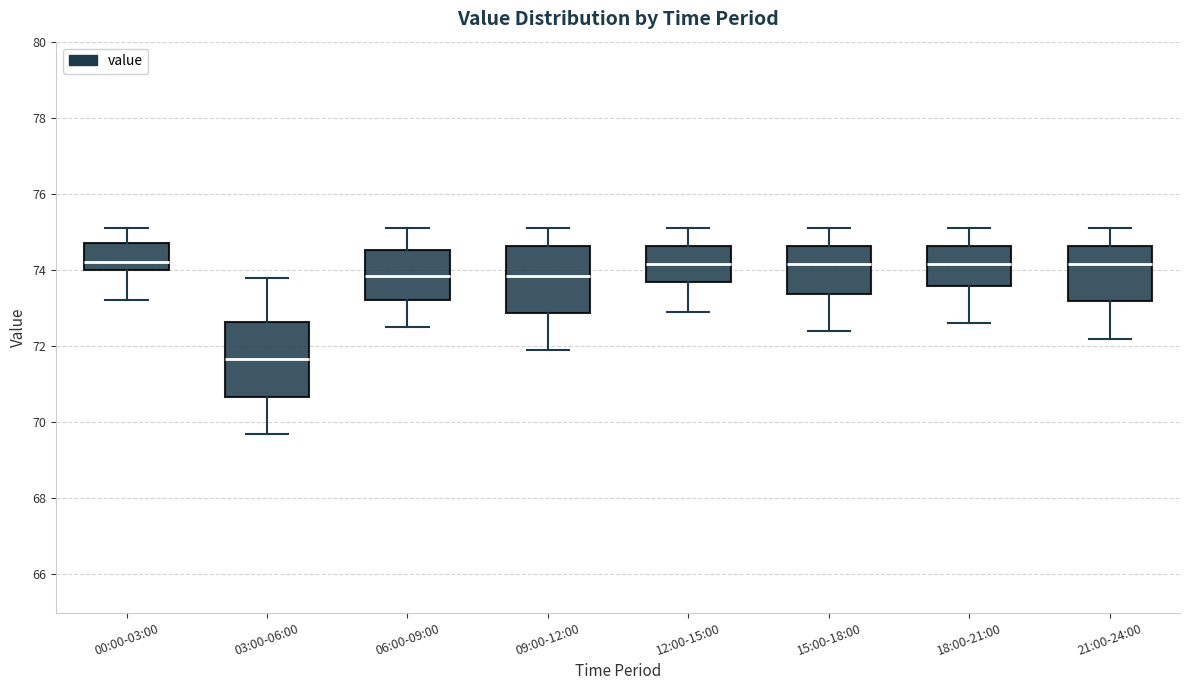

Where does the median line of the box for 03:00-06:00 sit on the y-axis? The values are not printed on the chart, so give them approximately, as read against the axis.

71.6